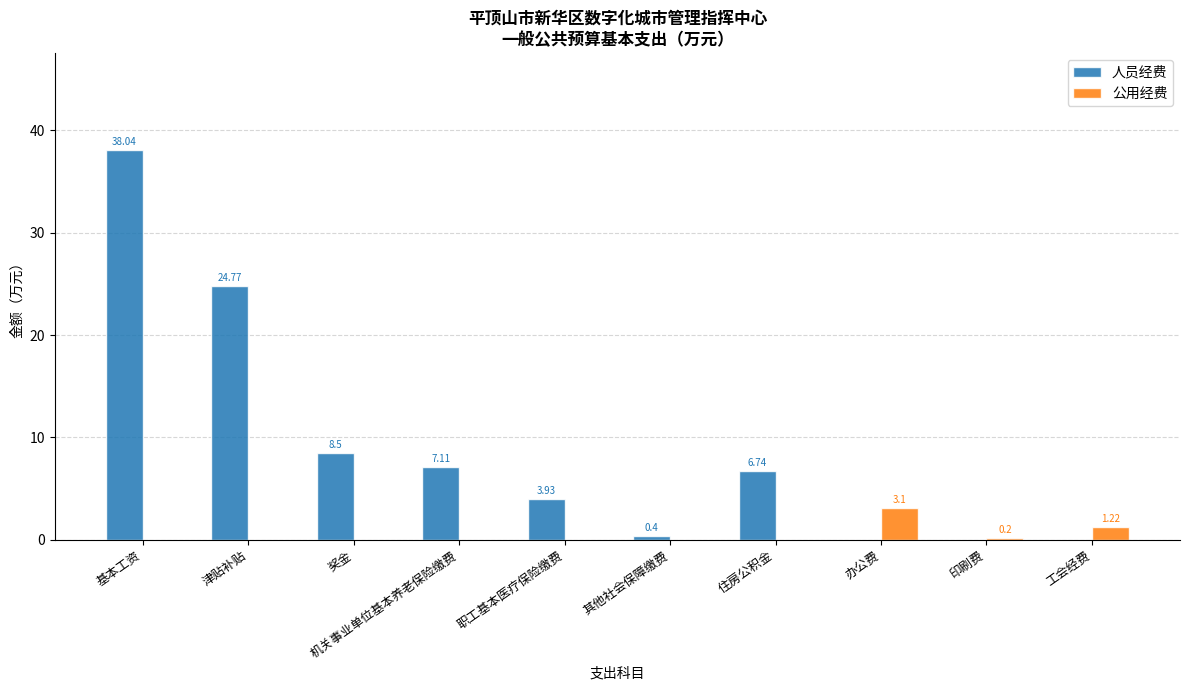

Which category has the highest value in the 人员经费 series?

基本工资